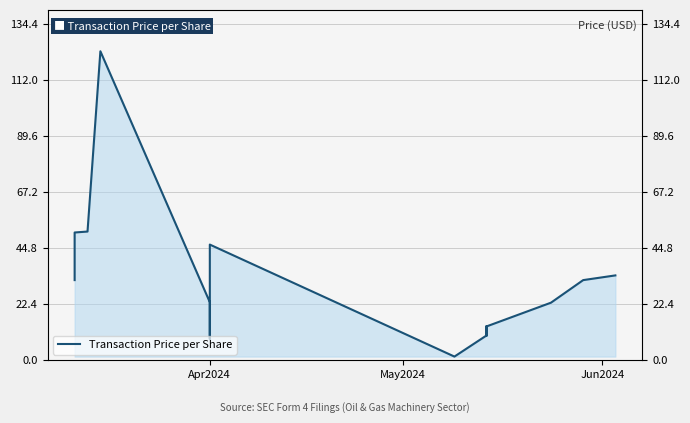

Does the chart have visible grid lines?

Yes